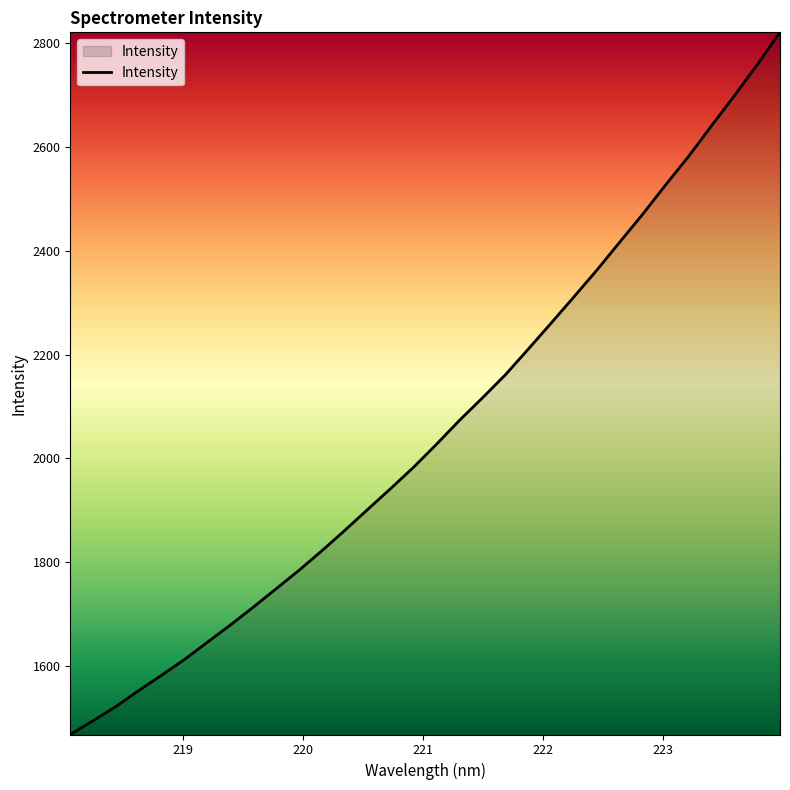

What is the difference between the maximum and minimum values?

1352.7